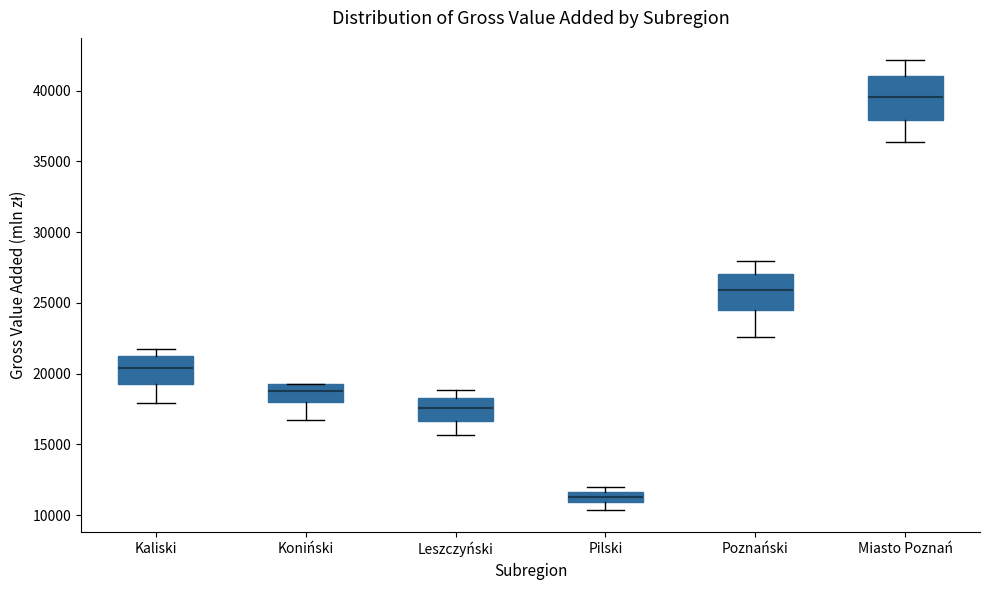

Which box has the lowest median line?

Pilski